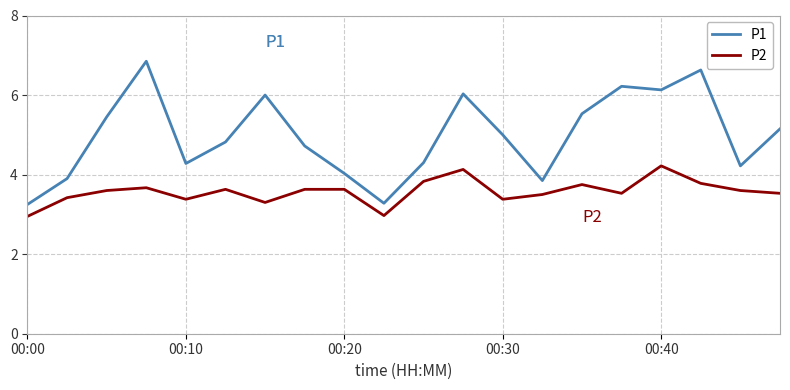

Which series has the largest total across all categories?

P1